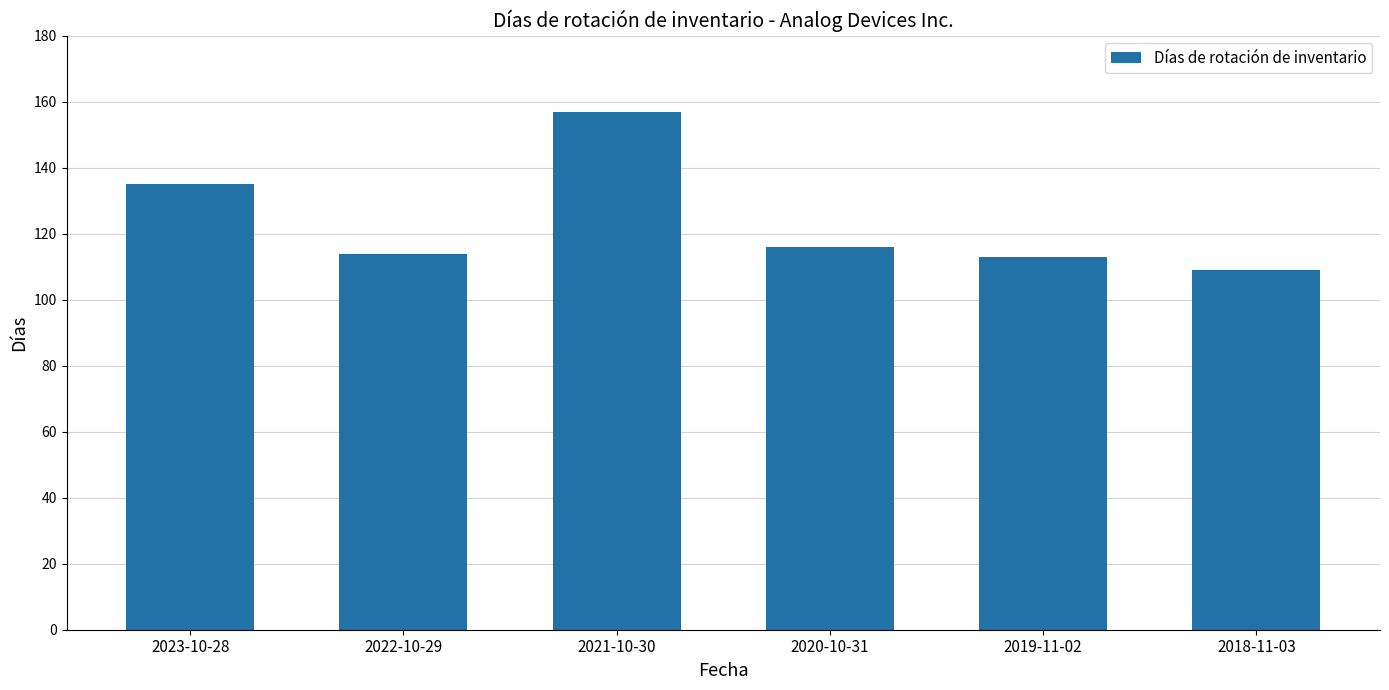

Are the bars horizontal?

No